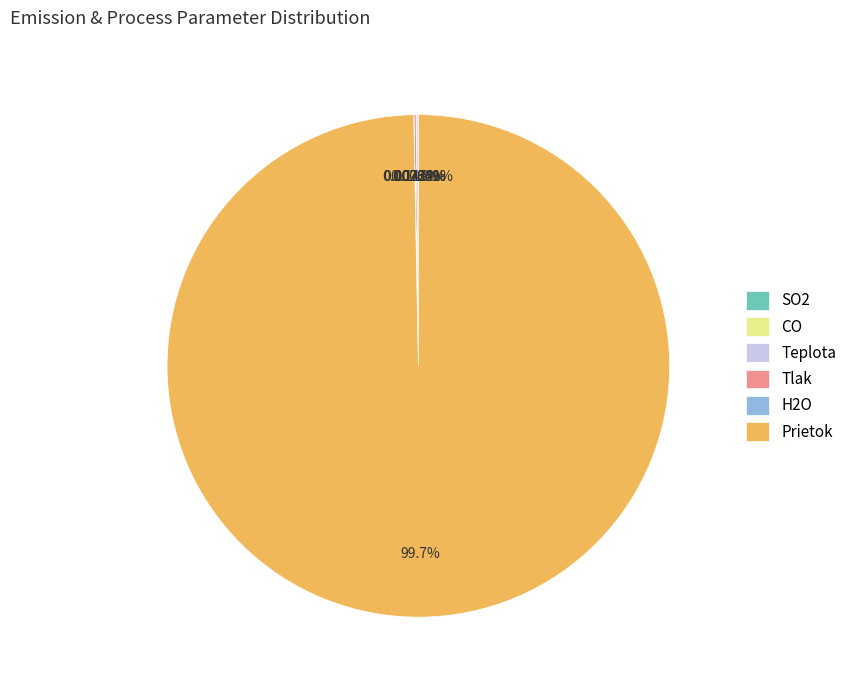

Which category has the biggest portion of the pie?

Prietok